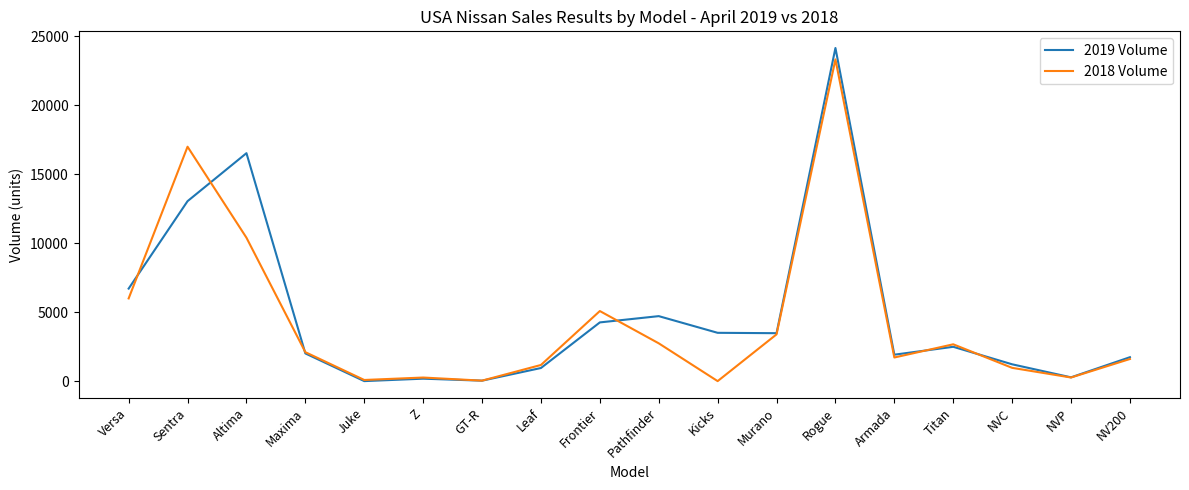

How many lines are shown in the chart?

2